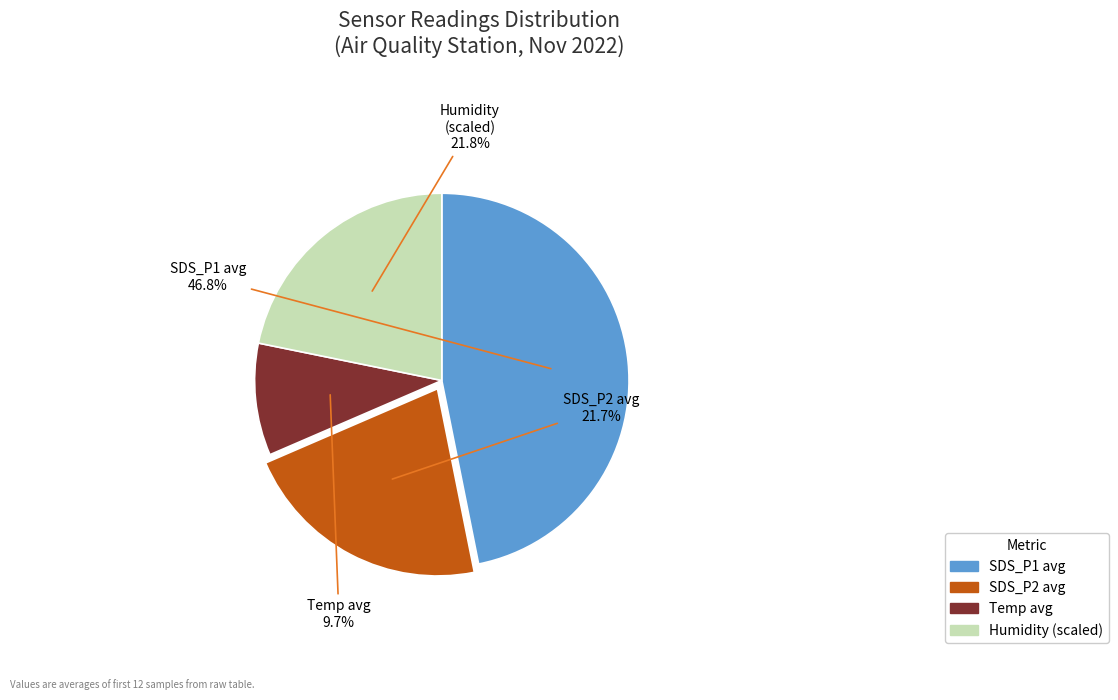

Does any single category account for the majority?

No